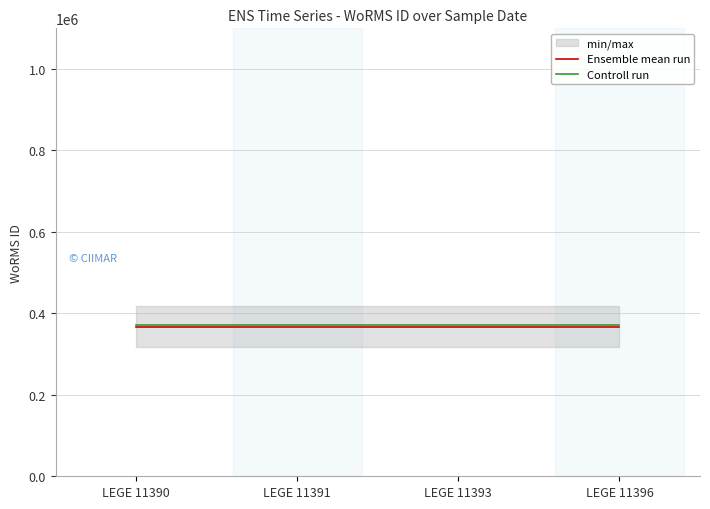

Reading right to left, list all the values displayed in this chart.

Ensemble mean run: 366598	366598	366598	366598
Controll run: 371598	371598	371598	371598